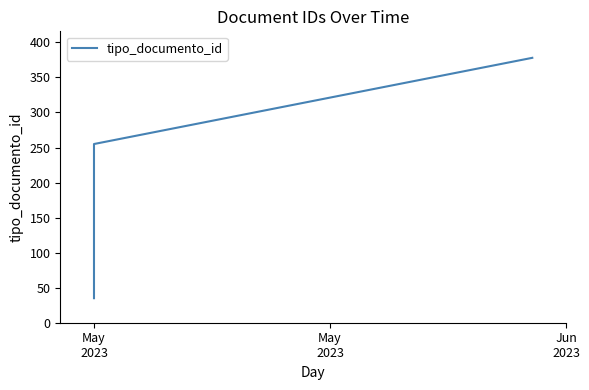

What is the value of the 5th point from the left?

179